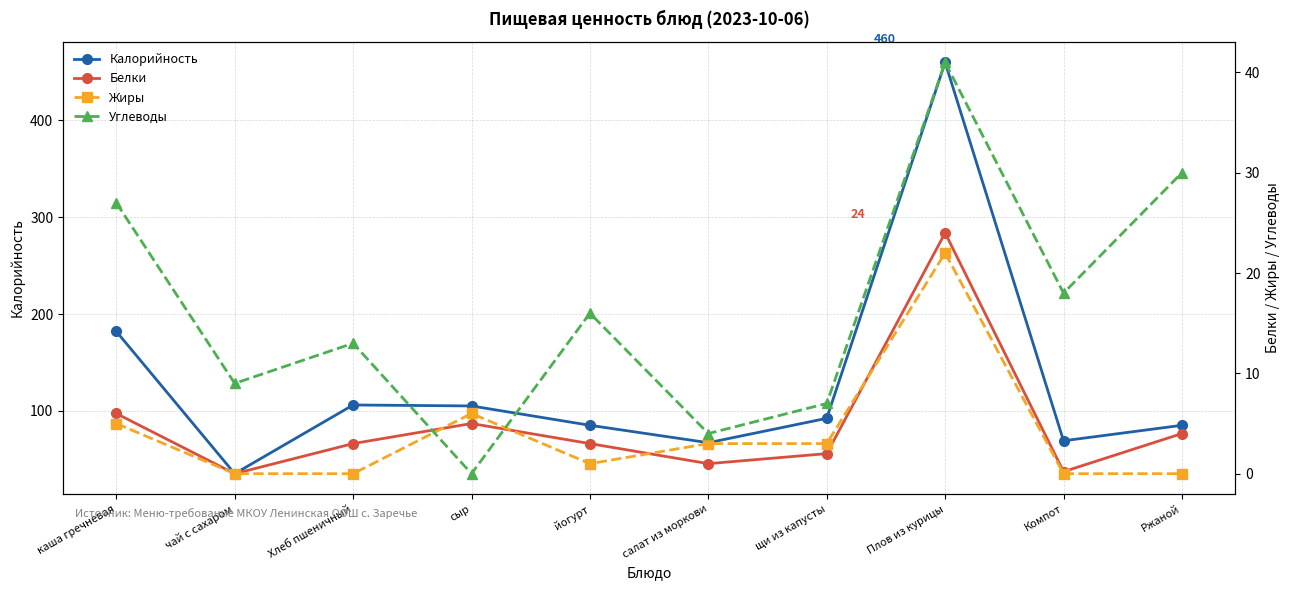

Is this an area chart (filled region under the line)?

No